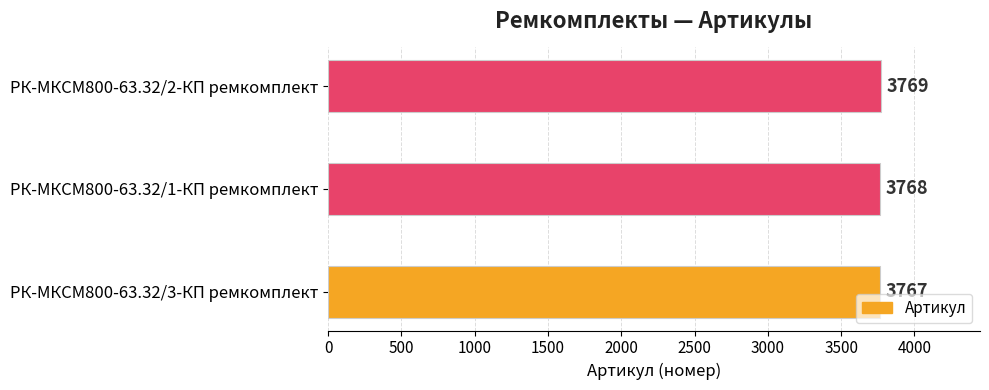

Is it true that the value at РК-МКСМ800-63.32/2-КП ремкомплект is 3769?

True